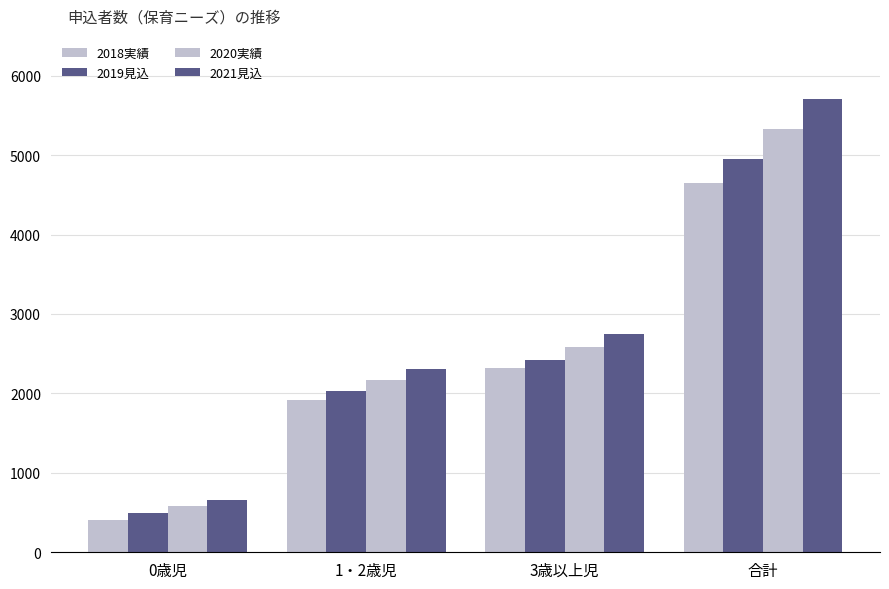

Reading right to left, what are all the values shown in this chart?

2018実績: 4649	2323	1916	410
2019見込: 4950	2419	2031	500
2020実績: 5332	2582	2173	577
2021見込: 5709	2743	2313	653